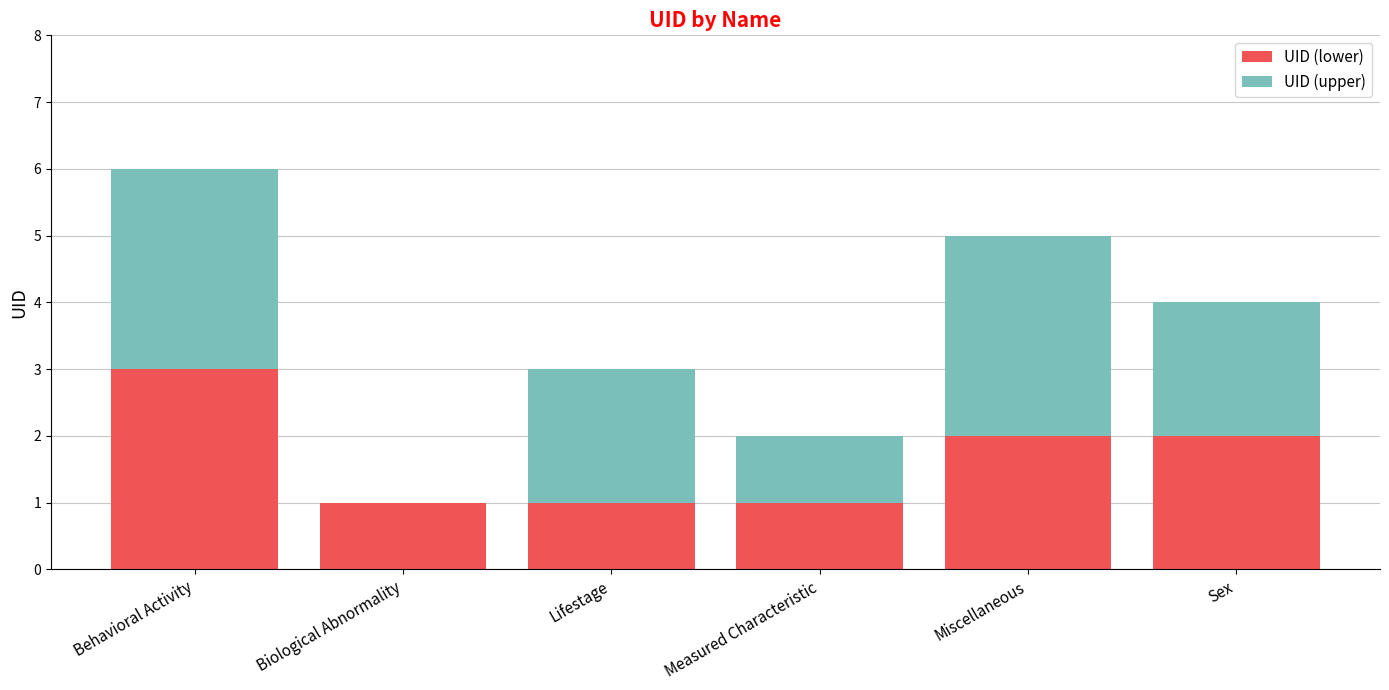

What is the sum of the UID (lower) values at Measured Characteristic and Sex?

3